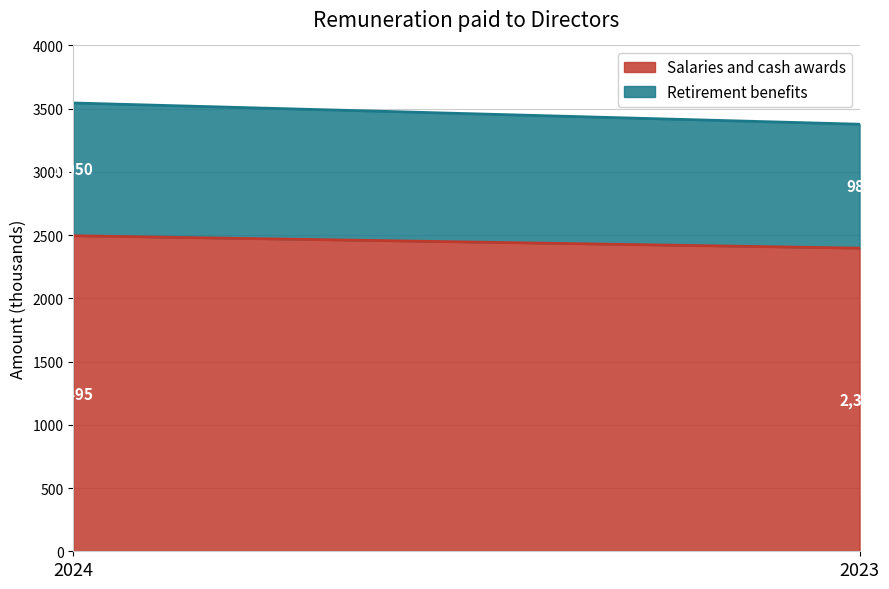

What is the difference between the highest and lowest values at 2024?

1445